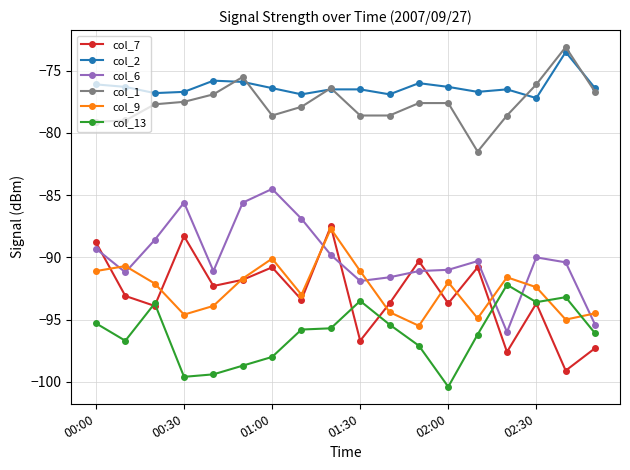

What is the minimum value shown in the chart?

-100.4